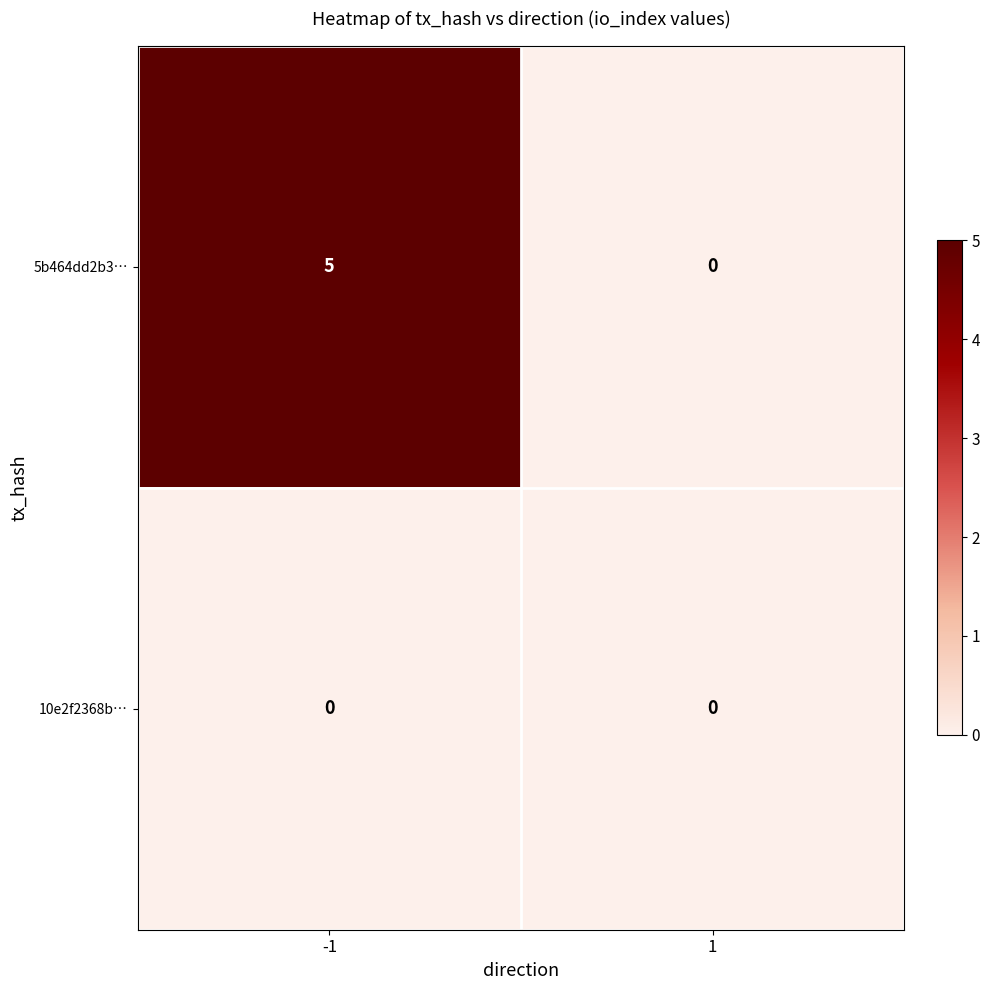

Which series has the largest total across all categories?

5b464dd2b3…